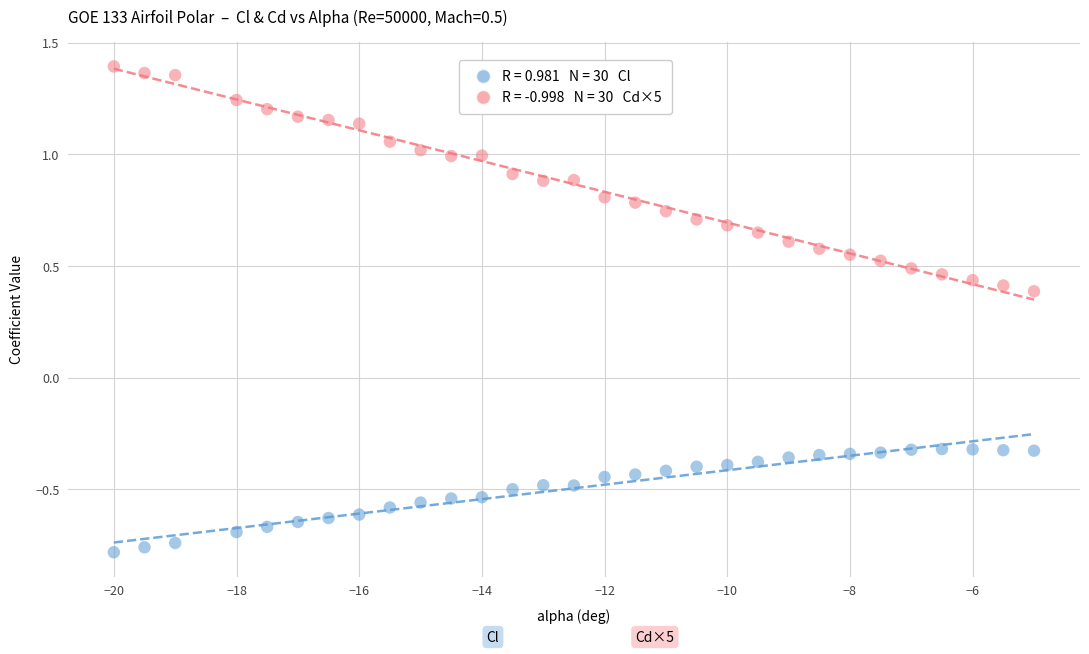

Across all data points, what is the range of X values (max minus min)?

15.0